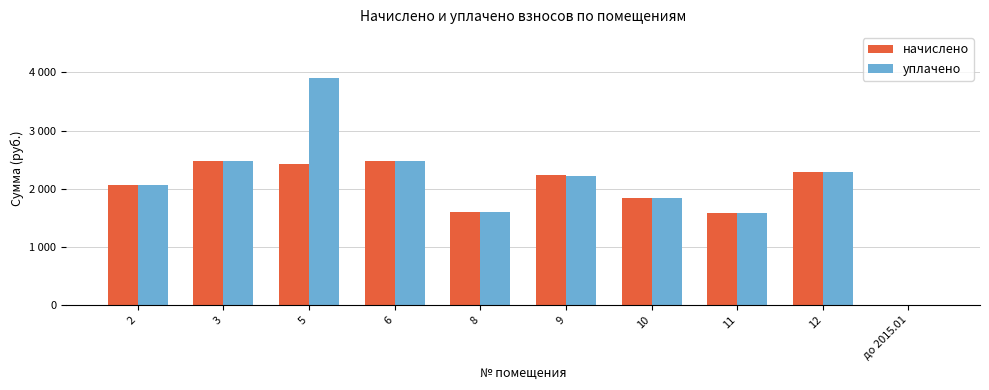

What are all the series names shown in the legend?

начислено, уплачено